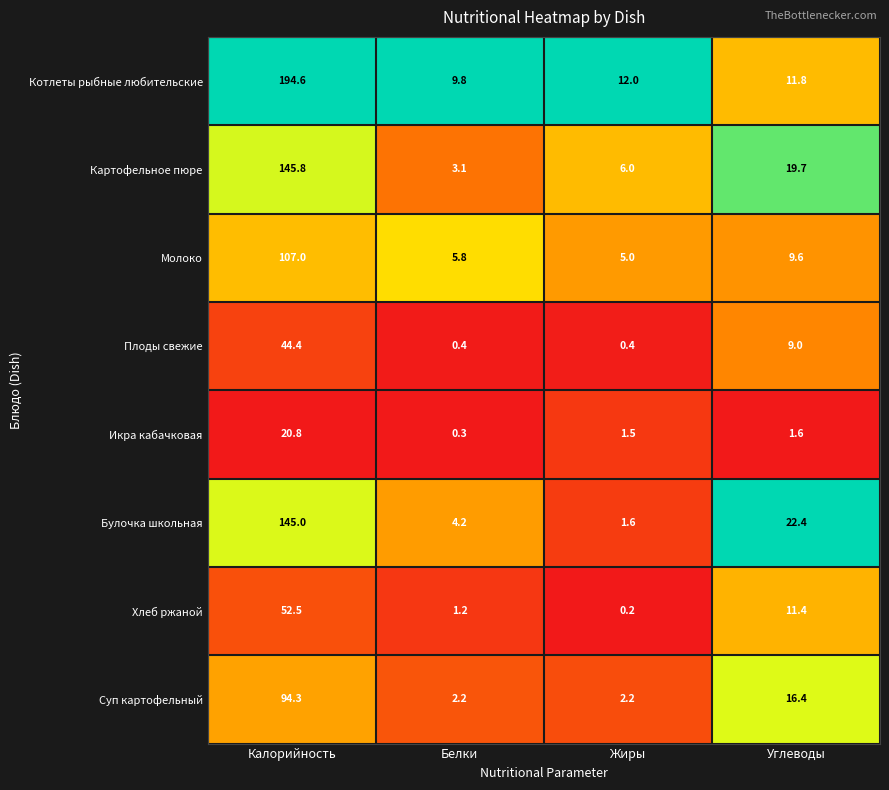

What is the sum of the Молоко values at Углеводы and Калорийность?

116.6